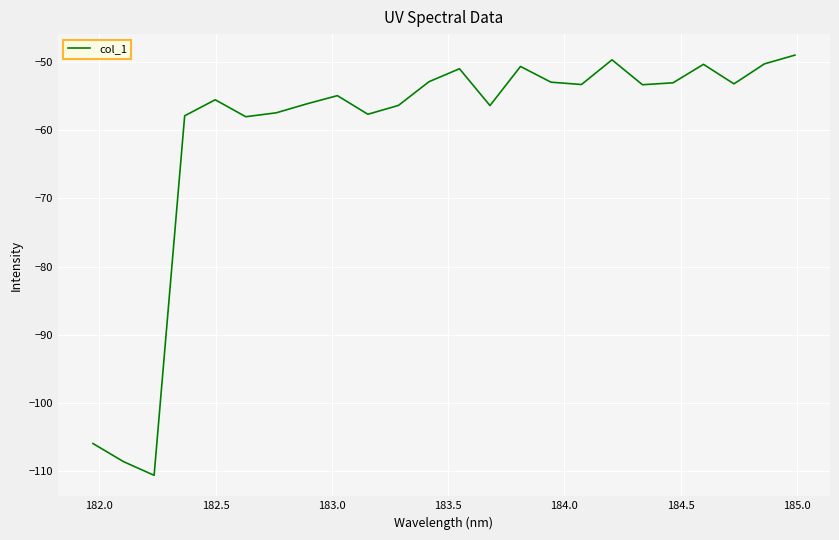

What is the minimum value shown in the chart?

-110.6